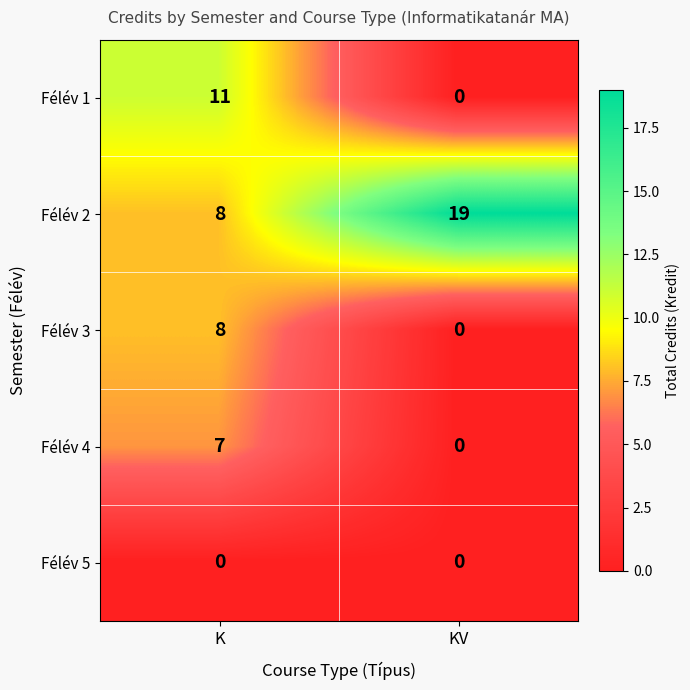

What is the spread (max minus min) of values at K?

11